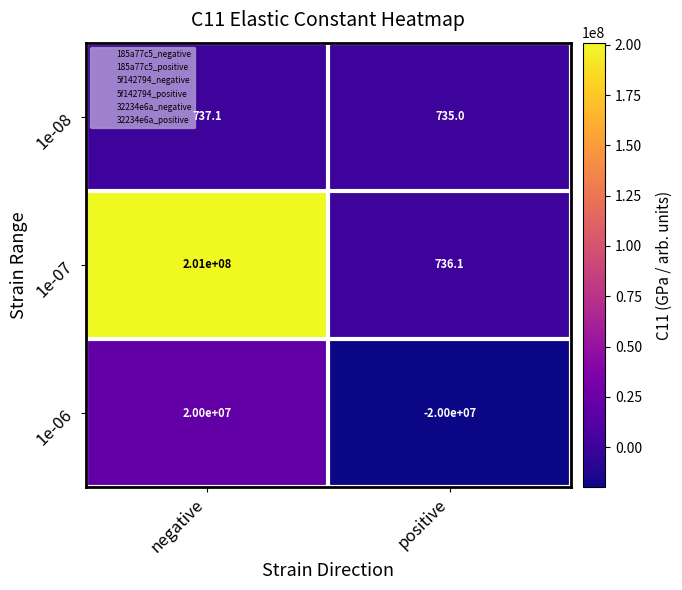

What is the difference between the maximum and minimum values in the 1e-07 series?

200999263.9